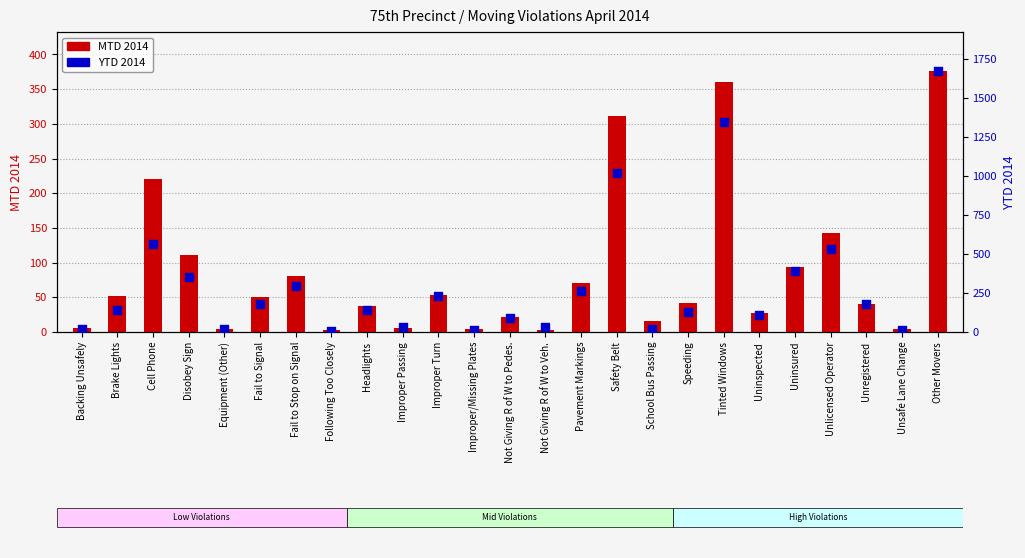

What are all the series names shown in the legend?

MTD 2014, YTD 2014